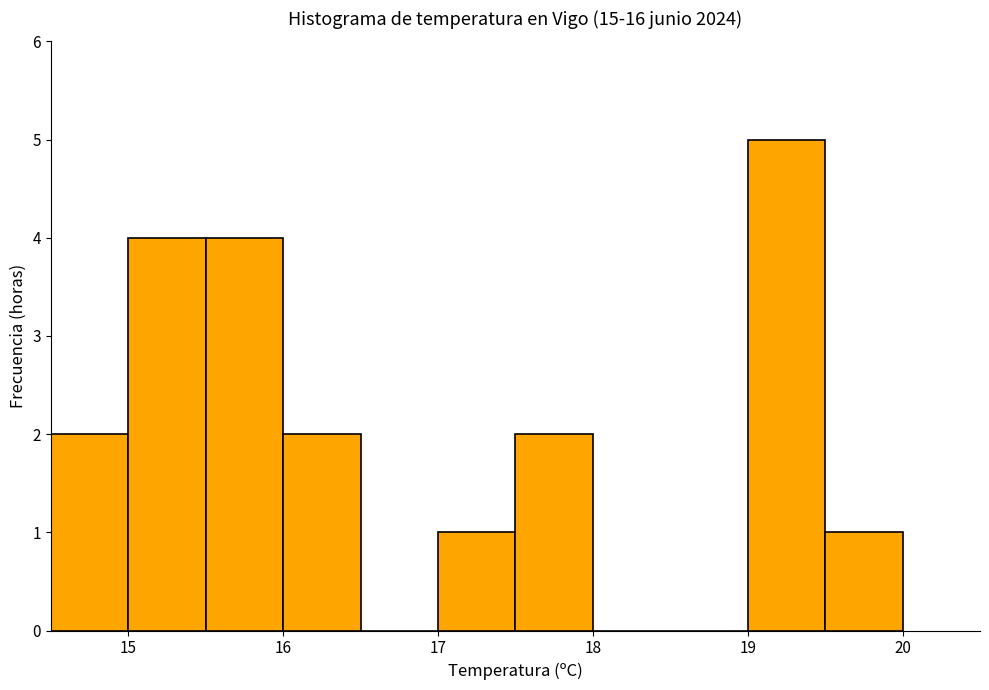

How tall is the bar that spans 19.0 to 19.5 on the x-axis? The values are not printed on the chart, so give them approximately, as read against the axis.

5